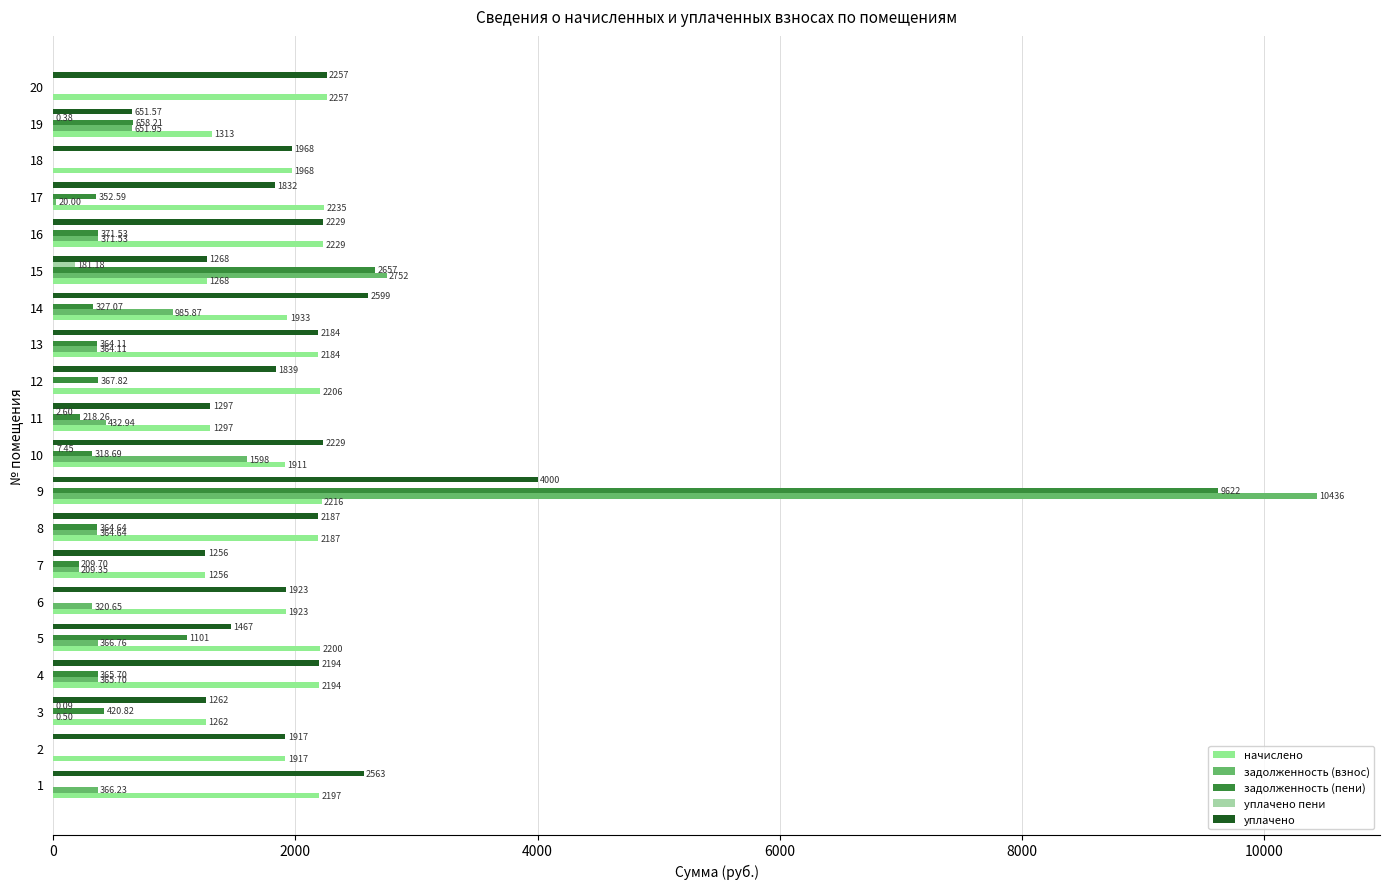

At which label does задолженность (взнос) reach its peak?

9